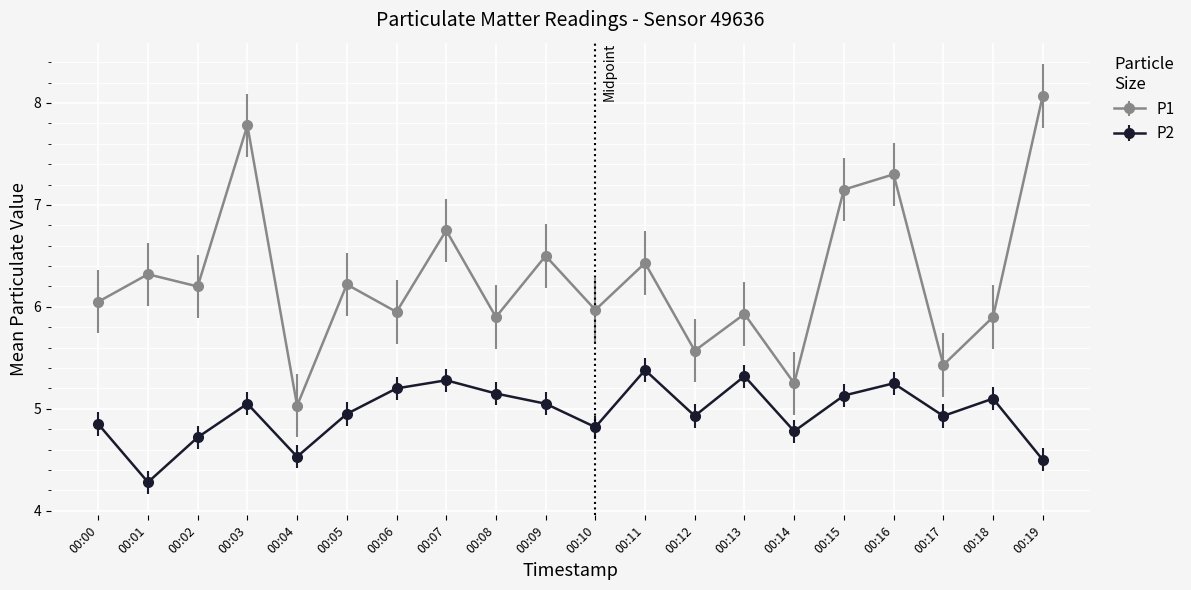

True or false: P2 and P1 cross at least once.

False